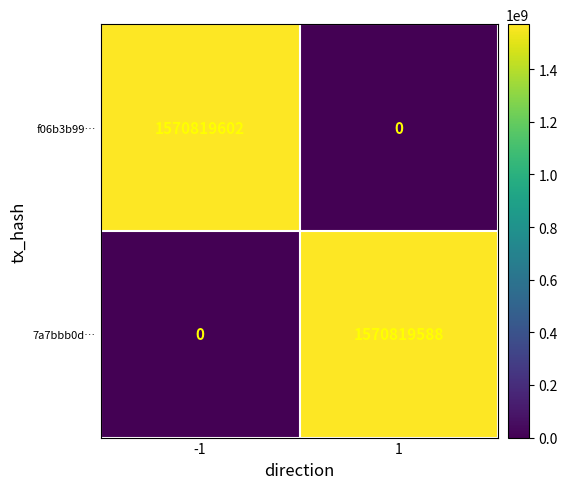

What is the difference between the maximum and minimum values in the f06b3b99… series?

1570819602